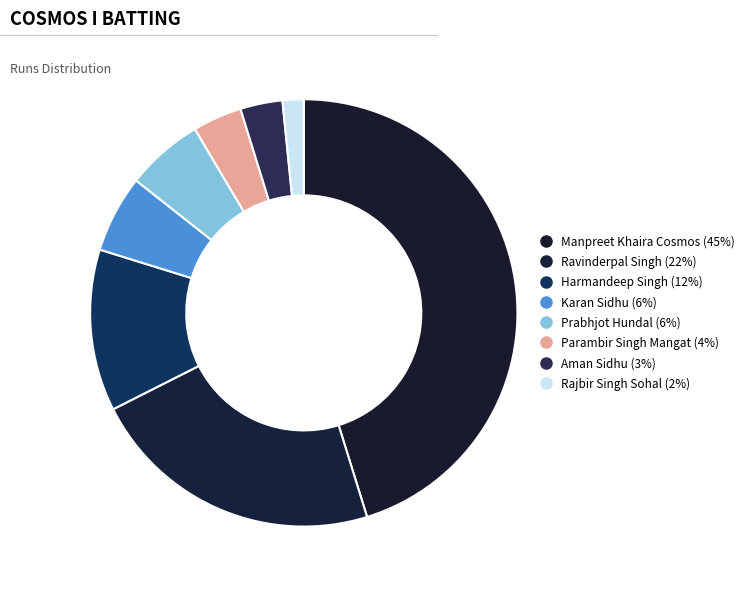

How many slices are in this pie chart?

8